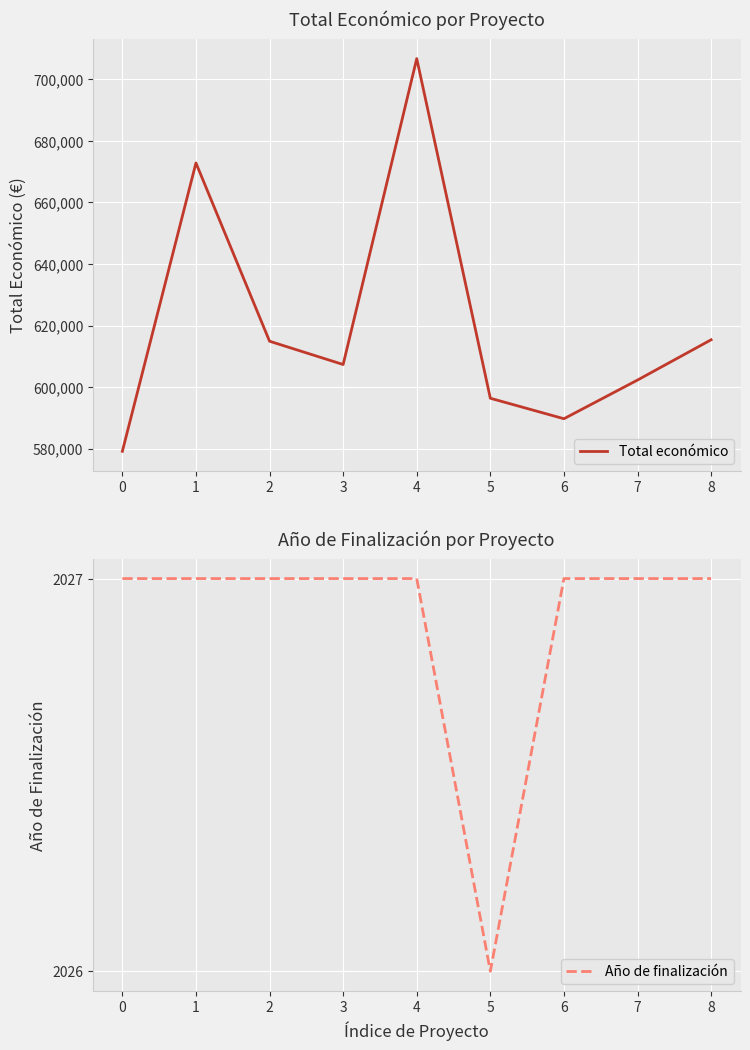

How many data points in Año de finalización are less than 2027?

1